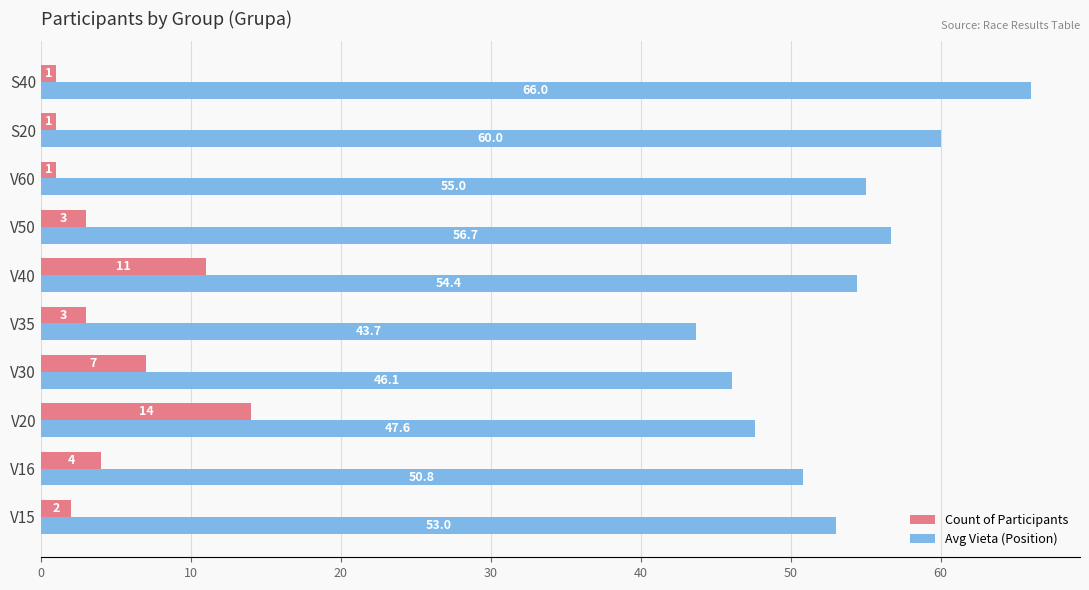

True or false: Avg Vieta (Position) has a value of 83.7 at V50.

False